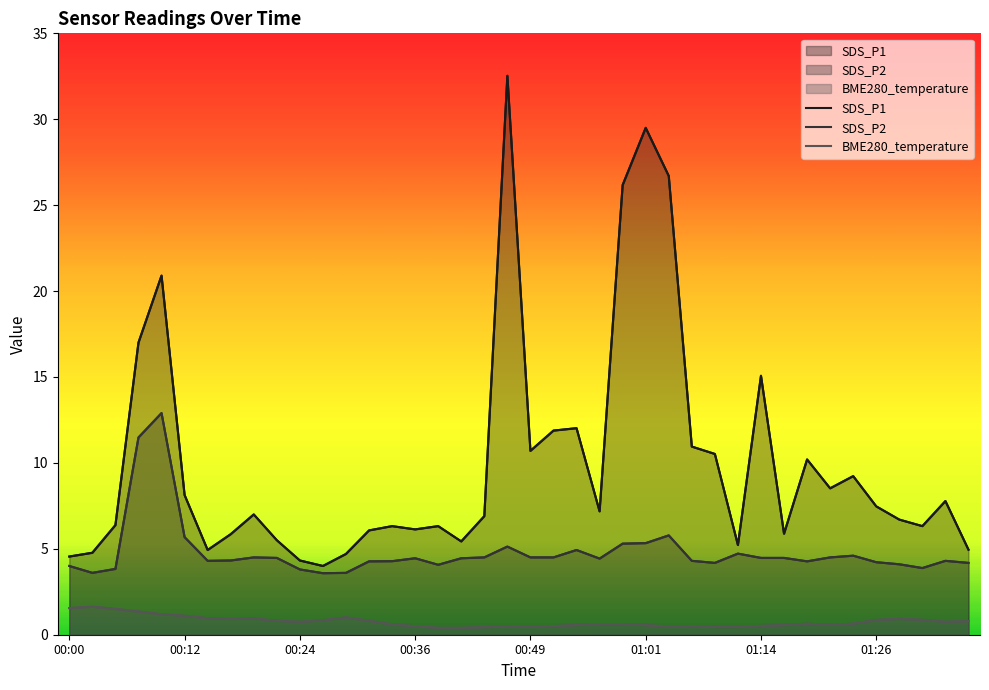

What position from the right is 8?

32